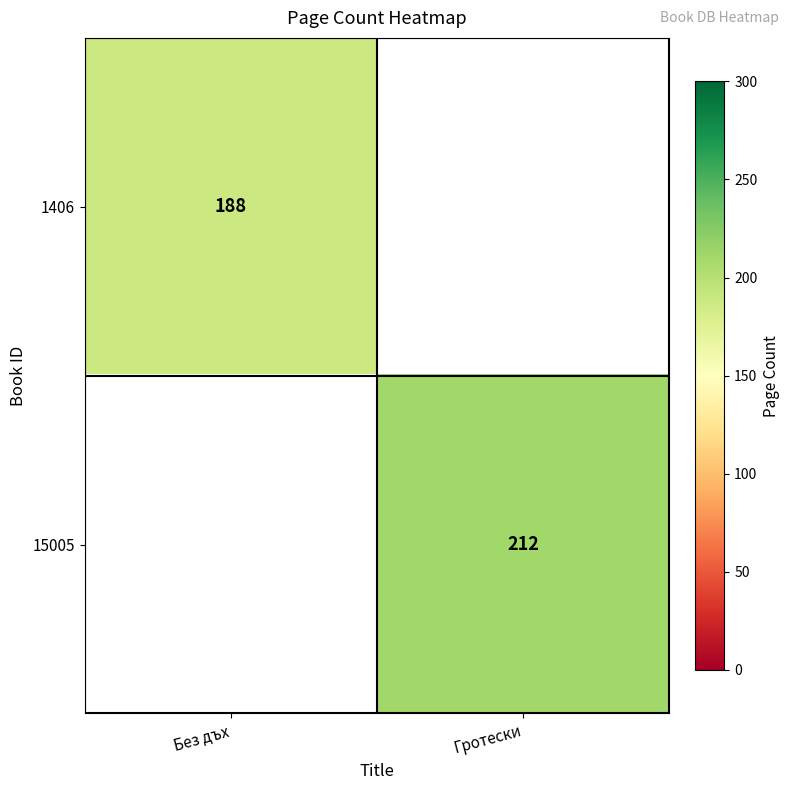

The value of 1406 at Без дъх is 188. True or false?

True